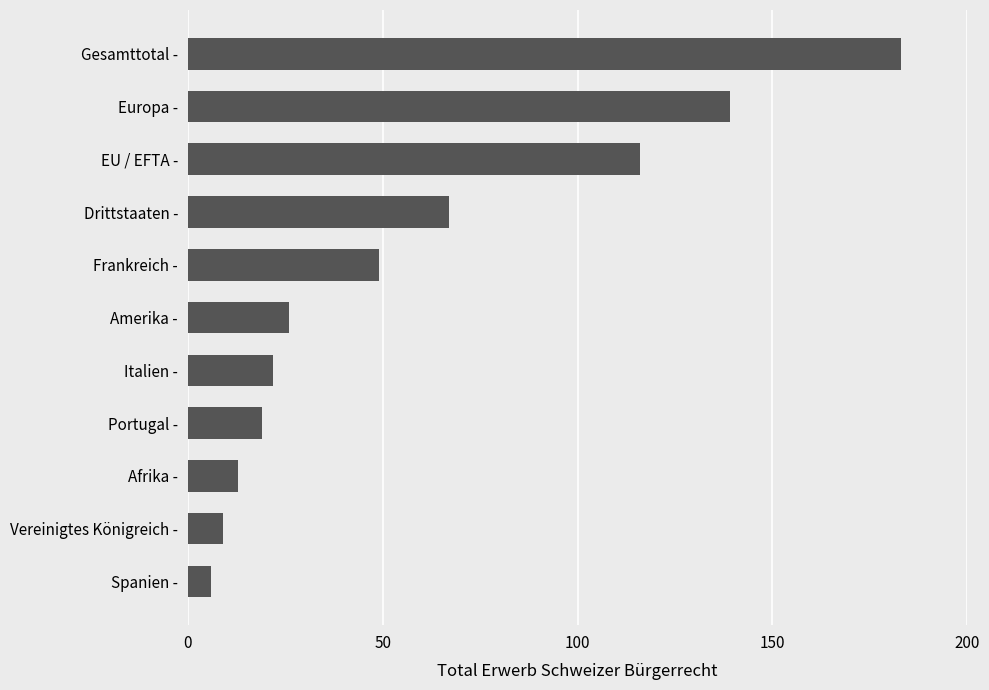

Does the chart contain stacked bars?

No